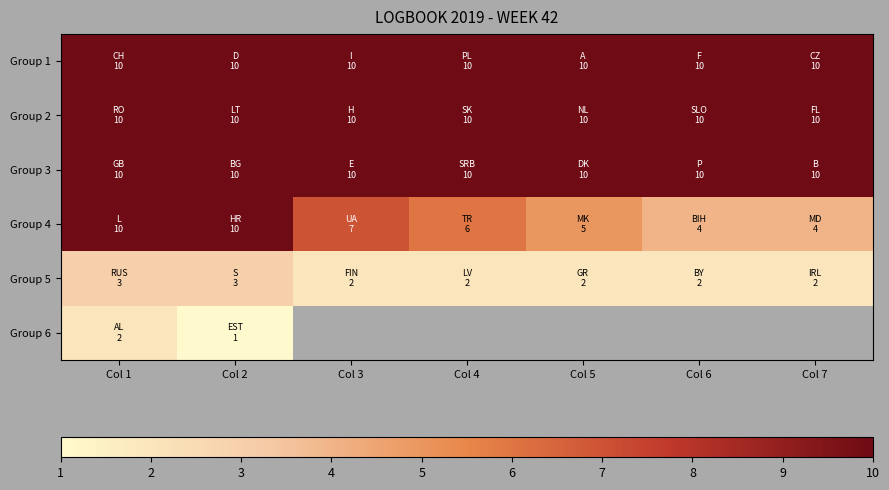

True or false: Group 6 has a value of 0.5 at Col 1.

False